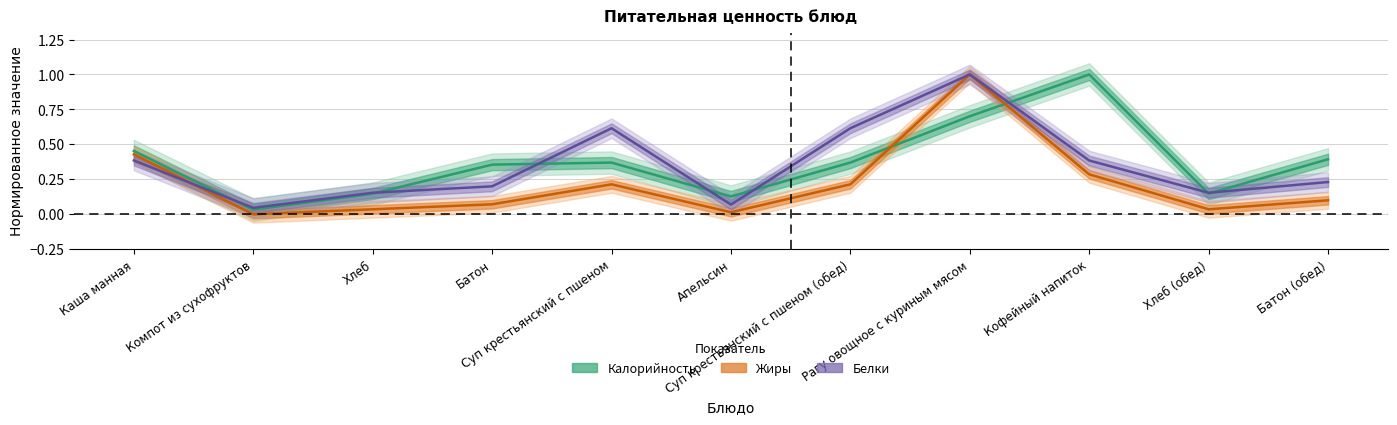

What are all the series names shown in the legend?

Калорийность, Белки, Жиры